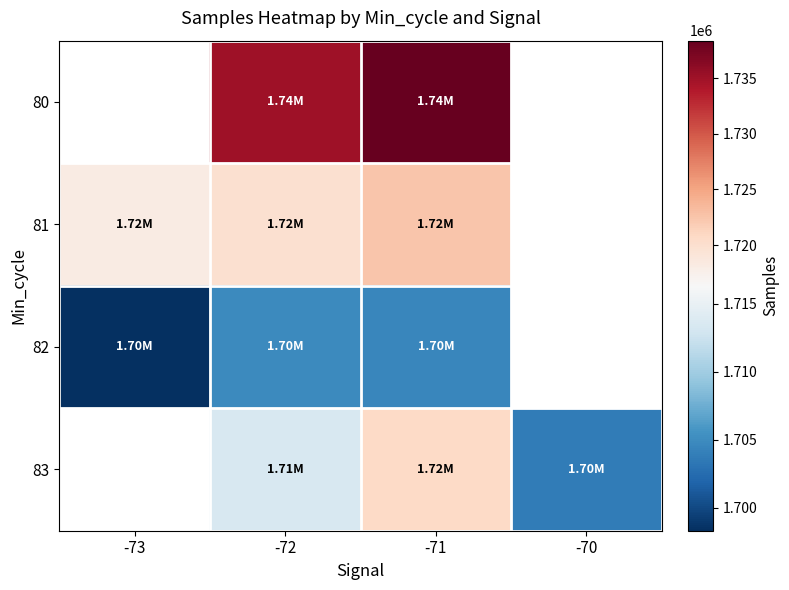

What is the sum of the 82 values at -71 and -73?

3402858.4